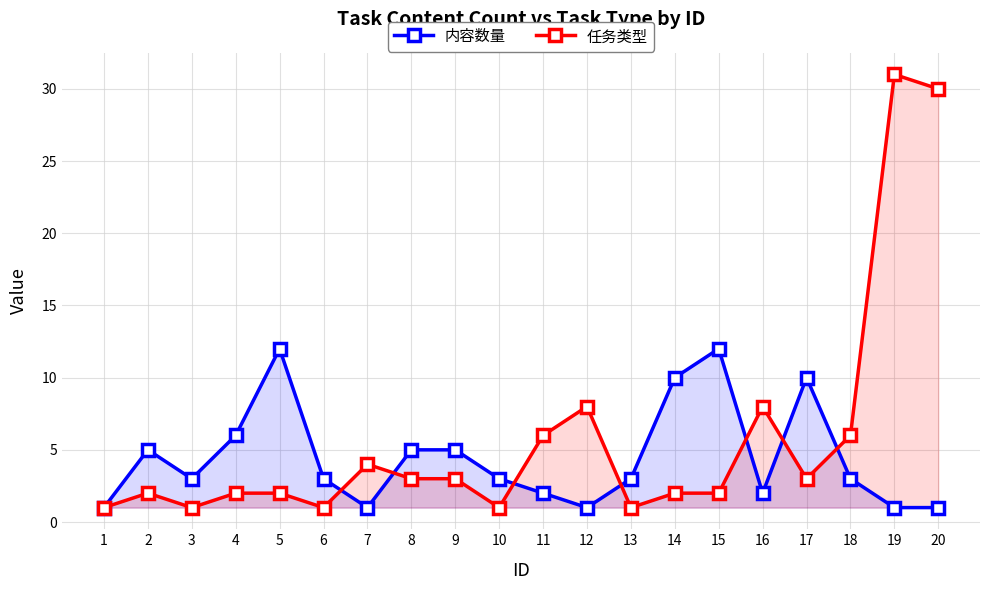

How many values in the 任务类型 series exceed 3?

7